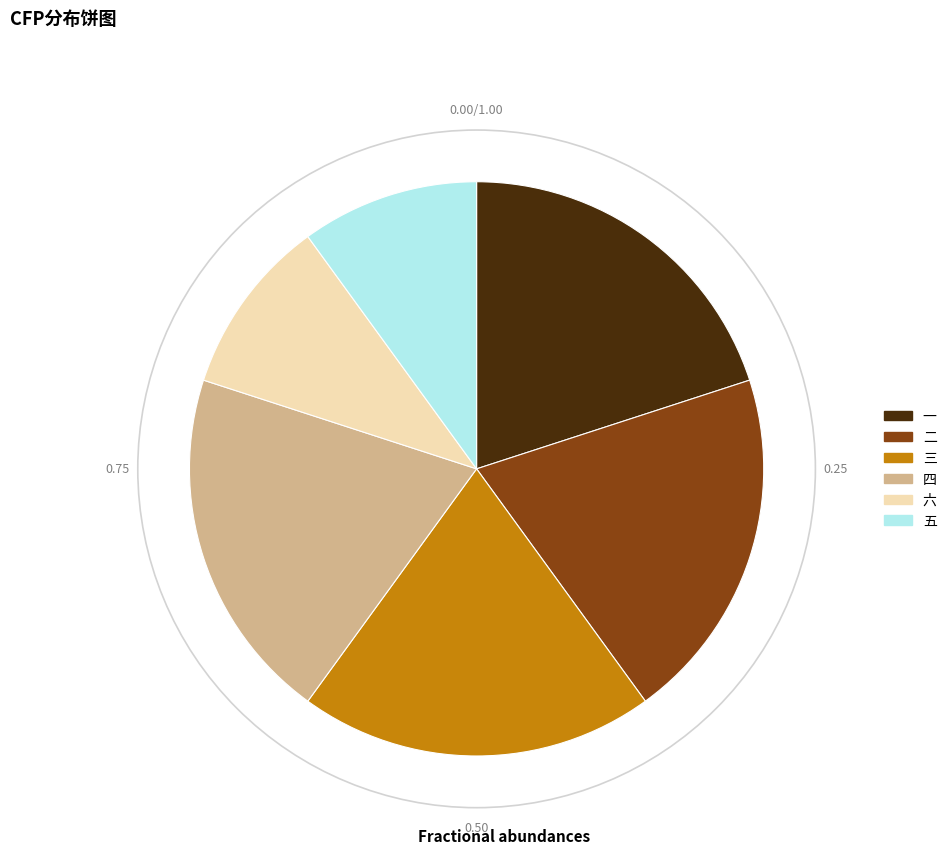

Is there a majority slice in this chart?

No